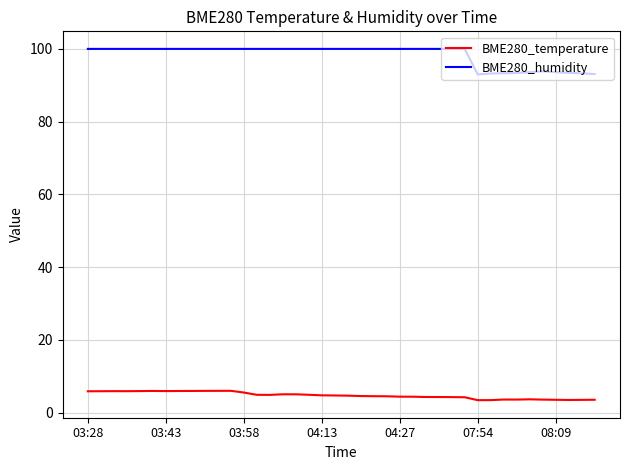

Which series has the largest range (max minus min)?

BME280_humidity